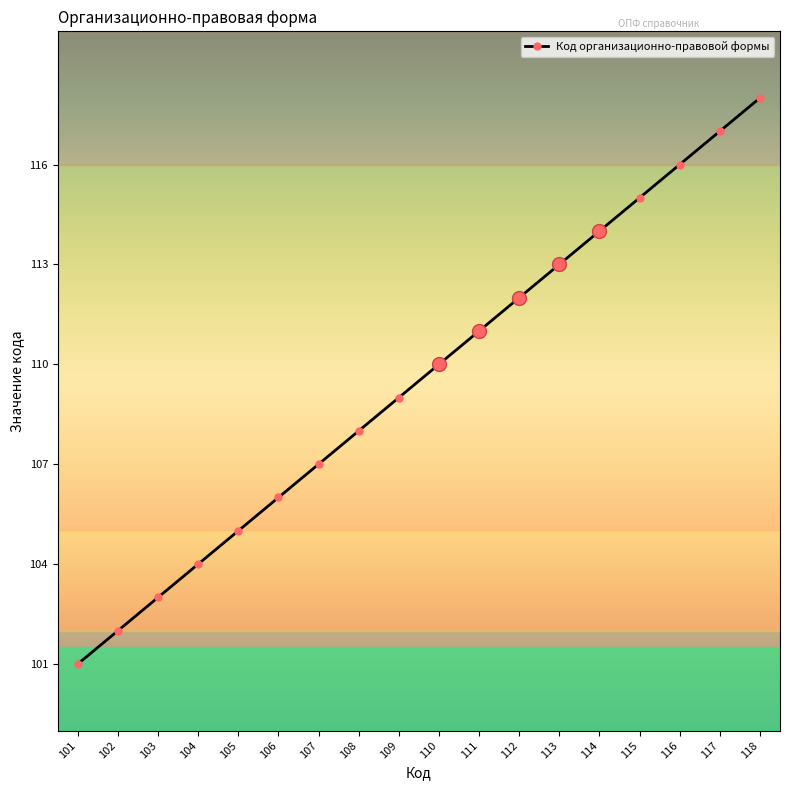

Where is the data nearest to the value 109?

109